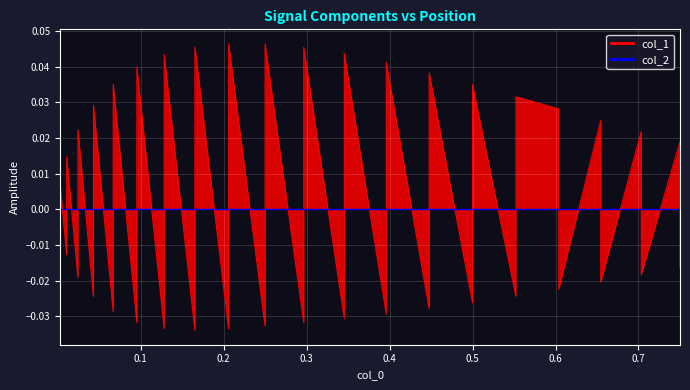

True or false: there are more than 2 points higher than both neighbors.

True